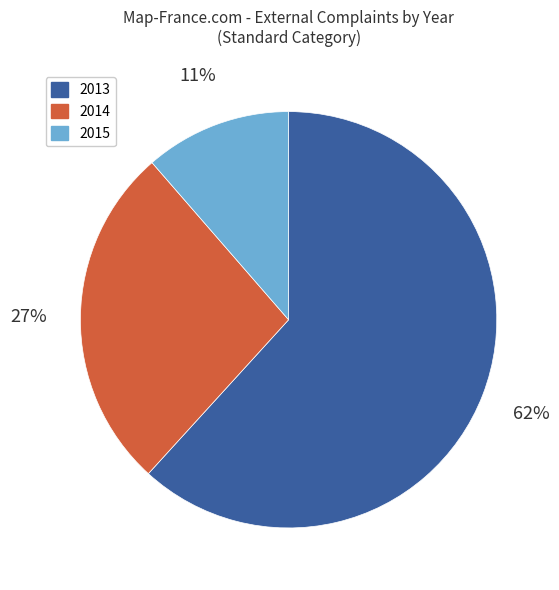

Approximately how many times larger is the value at 2015 compared to 2014?

0.4